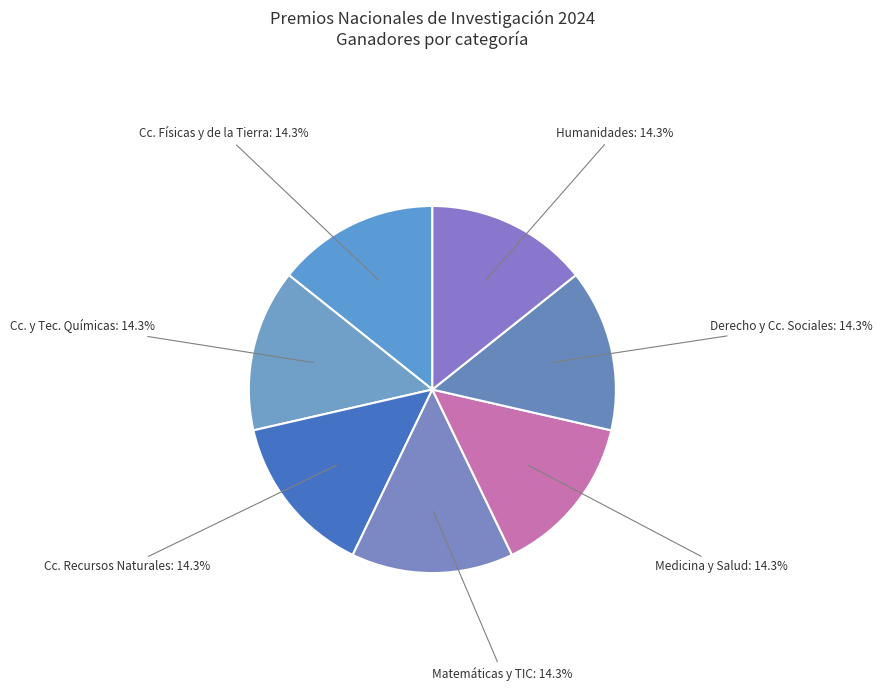

How many segments does this pie chart have?

7